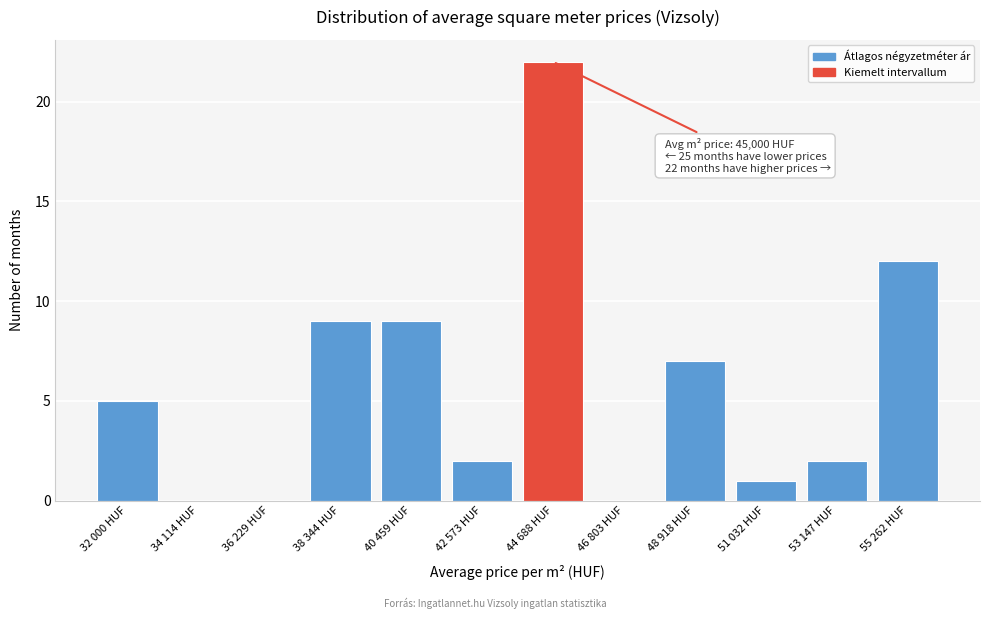

Reading left to right, extract all data points from this chart.

32 000 HUF=5	34 114 HUF=0	36 229 HUF=0	38 344 HUF=9	40 459 HUF=9	42 573 HUF=2	44 688 HUF=22	46 803 HUF=0	48 918 HUF=7	51 032 HUF=1	53 147 HUF=2	55 262 HUF=12